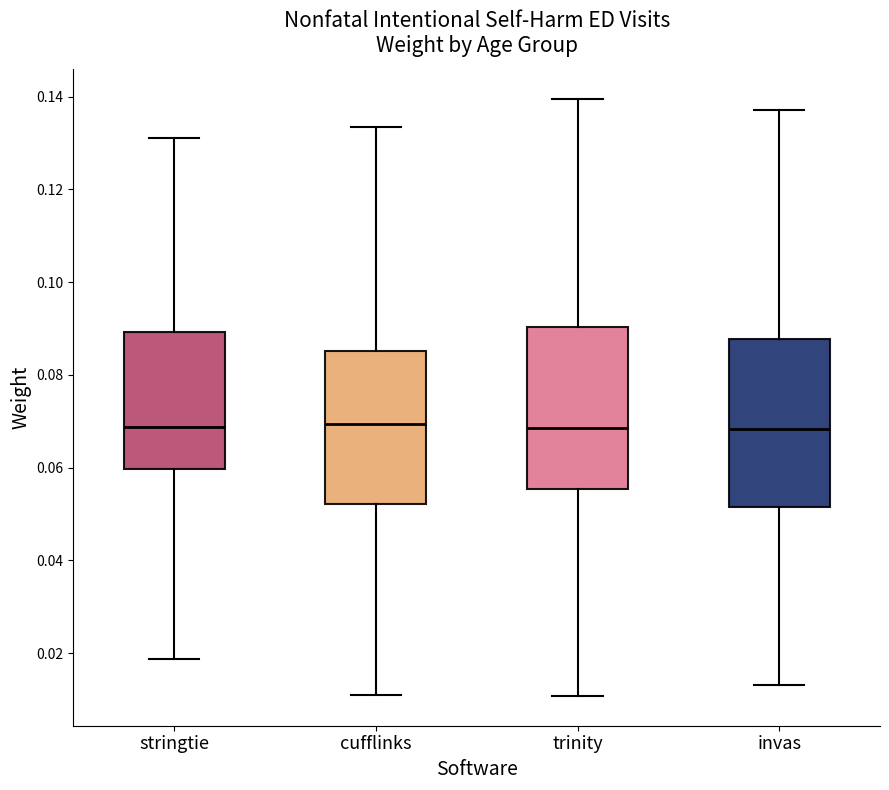

Reading left to right, transcribe this box plot: for each box, give where its median line is, the range the box spans, and where its two whiskers end, as read against the y-axis. The values are not printed on the chart, so give them approximately, as read against the axis.

stringtie: median 0.068, box 0.060 to 0.090, whiskers 0.018 to 0.132
cufflinks: median 0.070, box 0.052 to 0.086, whiskers 0.010 to 0.134
trinity: median 0.068, box 0.056 to 0.090, whiskers 0.010 to 0.140
invas: median 0.068, box 0.052 to 0.088, whiskers 0.014 to 0.138